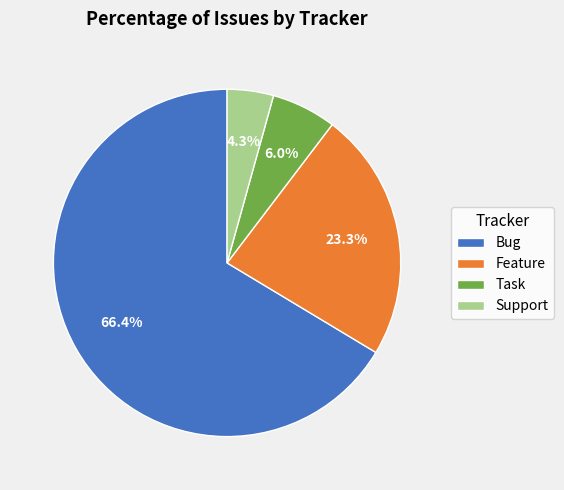

Do Task and Bug together represent more than half of the pie?

Yes